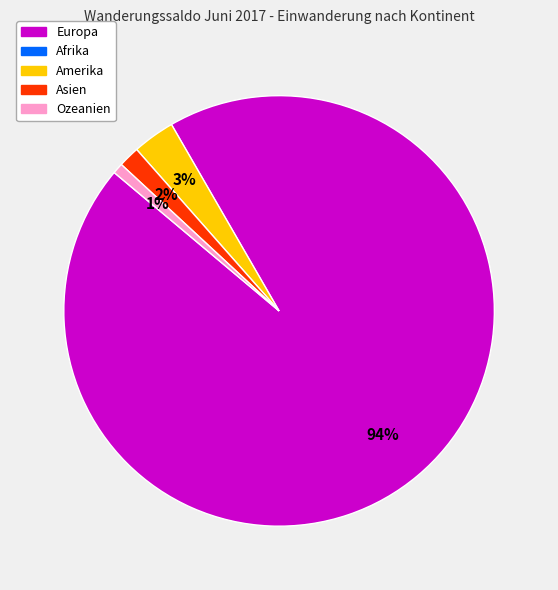

Does any single category account for the majority?

Yes